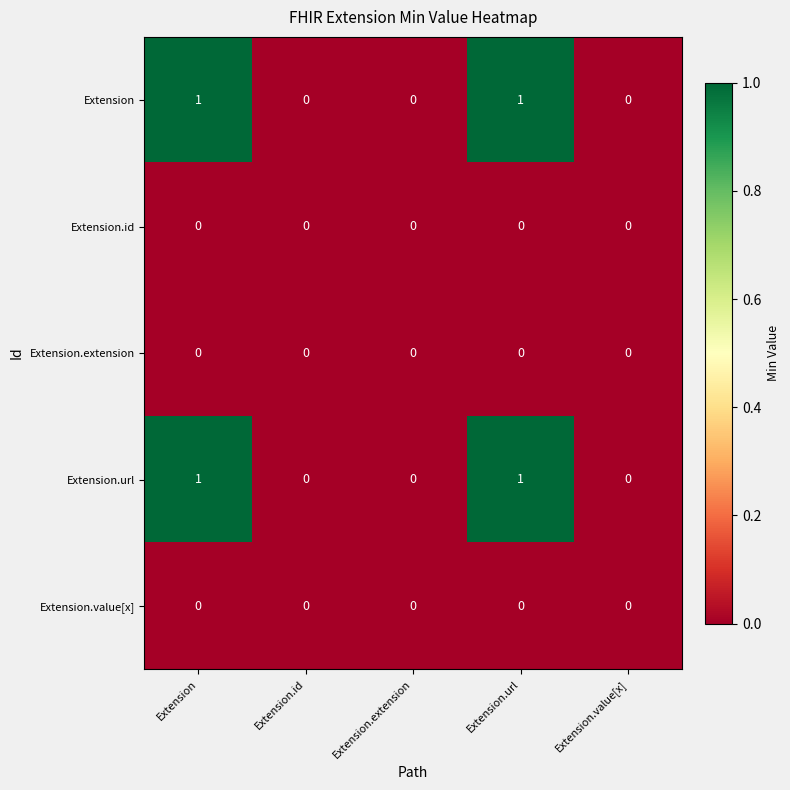

Is it true that Extension.url equals 0 at Extension.id?

True